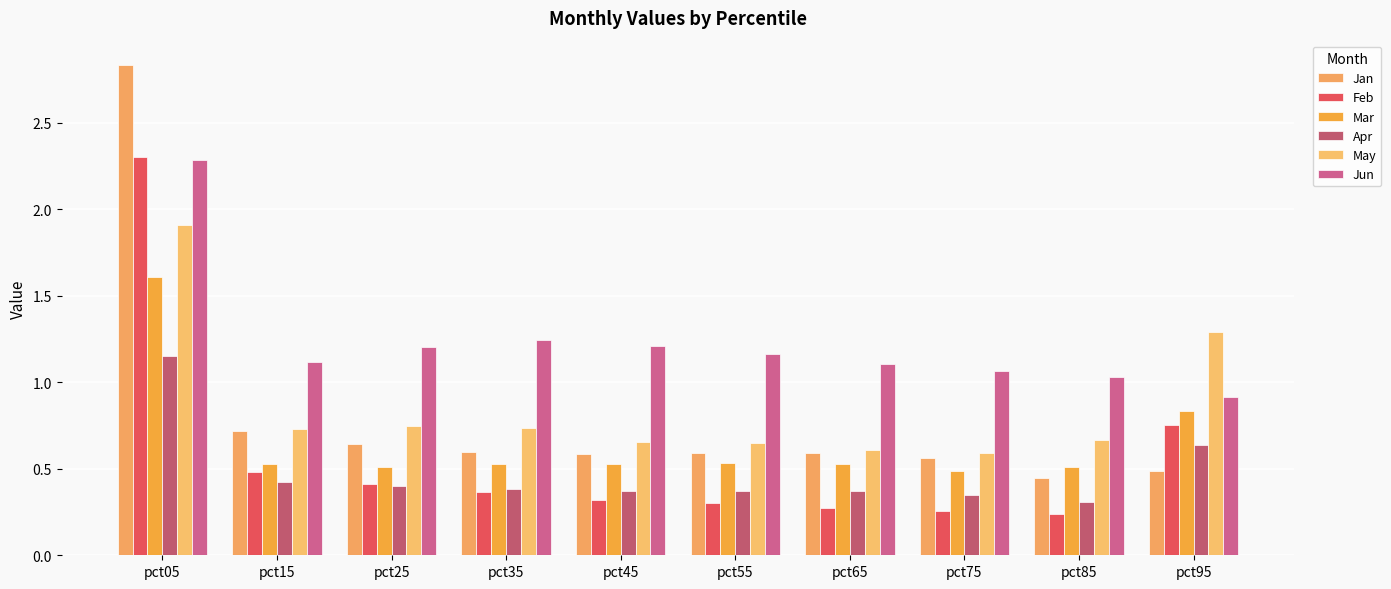

Reading left to right, extract all data points from this chart.

Jan: pct05=2.8	pct15=0.7	pct25=0.6	pct35=0.6	pct45=0.6	pct55=0.6	pct65=0.6	pct75=0.6	pct85=0.4	pct95=0.5
Feb: pct05=2.3	pct15=0.5	pct25=0.4	pct35=0.4	pct45=0.3	pct55=0.3	pct65=0.3	pct75=0.3	pct85=0.2	pct95=0.8
Mar: pct05=1.6	pct15=0.5	pct25=0.5	pct35=0.5	pct45=0.5	pct55=0.5	pct65=0.5	pct75=0.5	pct85=0.5	pct95=0.8
Apr: pct05=1.2	pct15=0.4	pct25=0.4	pct35=0.4	pct45=0.4	pct55=0.4	pct65=0.4	pct75=0.4	pct85=0.3	pct95=0.6
May: pct05=1.9	pct15=0.7	pct25=0.7	pct35=0.7	pct45=0.7	pct55=0.7	pct65=0.6	pct75=0.6	pct85=0.7	pct95=1.3
Jun: pct05=2.3	pct15=1.1	pct25=1.2	pct35=1.2	pct45=1.2	pct55=1.2	pct65=1.1	pct75=1.1	pct85=1.0	pct95=0.9